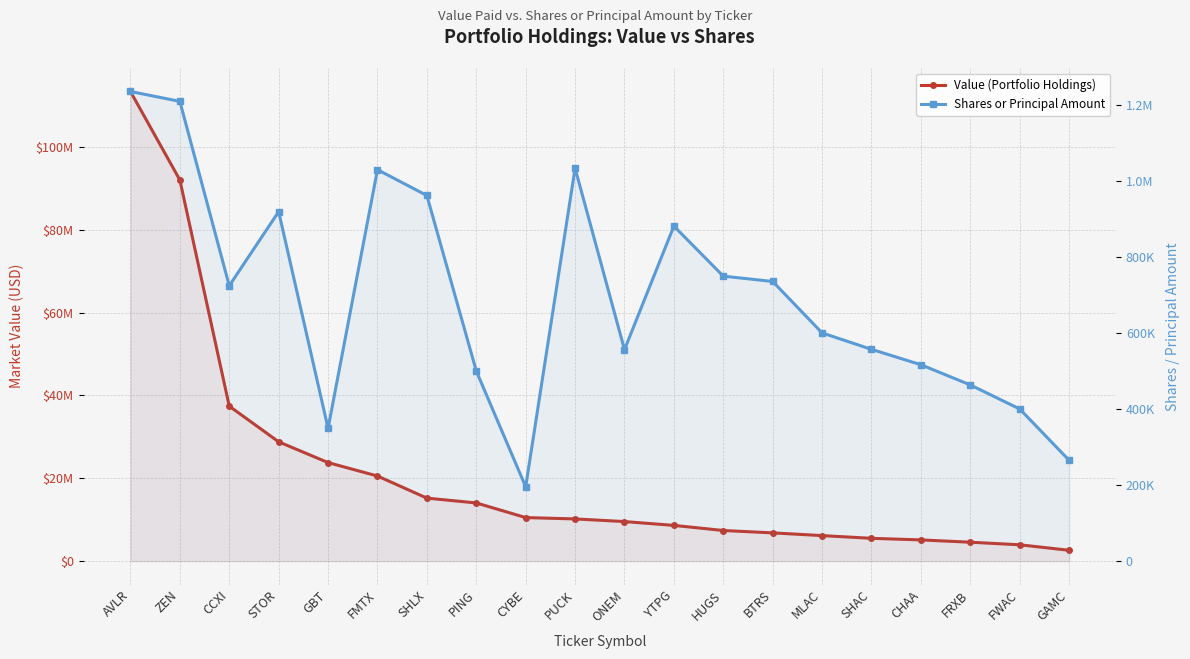

What is the label of the 15th point from the left?

MLAC